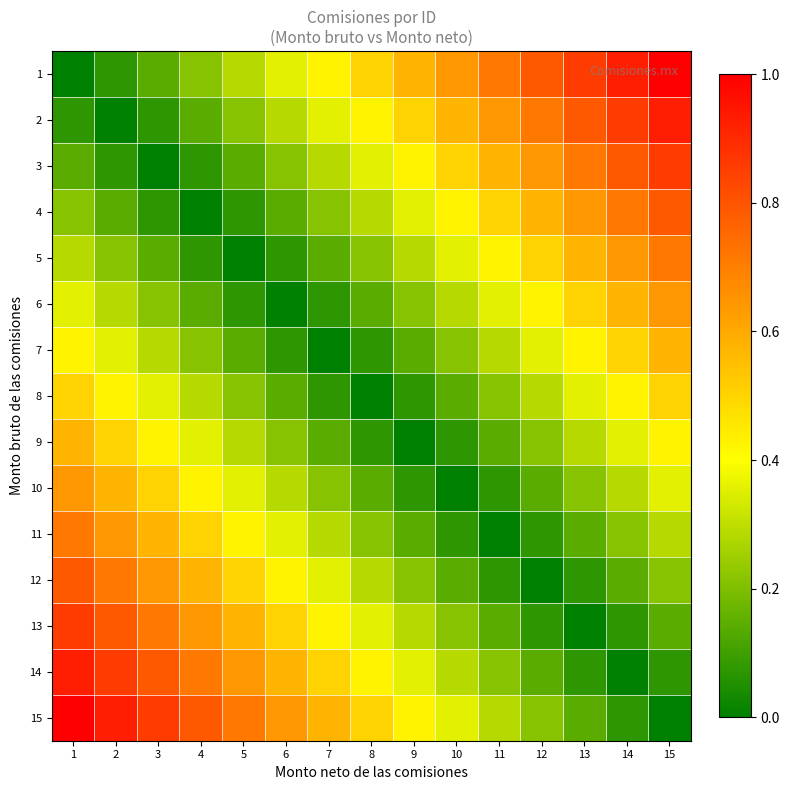

Rank the series by their maximum value, from highest to lowest.

1, 15, 2, 14, 3, 13, 4, 12, 5, 11, 6, 10, 7, 9, 8